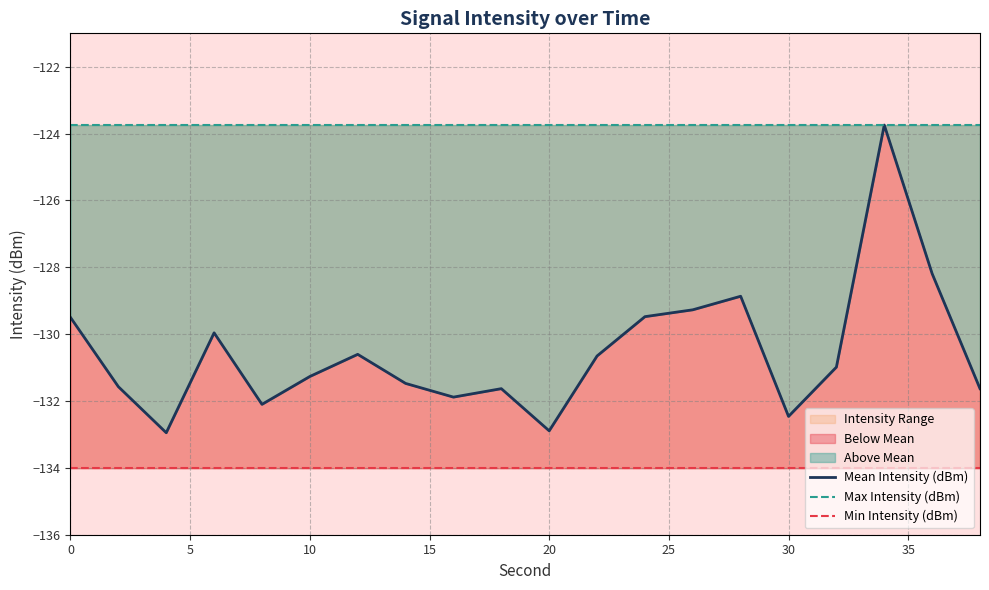

Reading left to right, list all the values displayed in this chart.

Mean Intensity (dBm): -129.5	-131.6	-132.9	-130.0	-132.1	-131.3	-130.6	-131.5	-131.9	-131.6	-132.9	-130.7	-129.5	-129.3	-128.9	-132.5	-131.0	-123.7	-128.2	-131.6
Max Intensity (dBm): -123.7	-123.7	-123.7	-123.7	-123.7	-123.7	-123.7	-123.7	-123.7	-123.7	-123.7	-123.7	-123.7	-123.7	-123.7	-123.7	-123.7	-123.7	-123.7	-123.7
Min Intensity (dBm): -134.0	-134.0	-134.0	-134.0	-134.0	-134.0	-134.0	-134.0	-134.0	-134.0	-134.0	-134.0	-134.0	-134.0	-134.0	-134.0	-134.0	-134.0	-134.0	-134.0